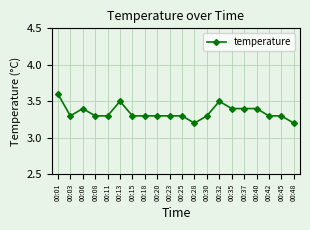

What is the difference between the second highest and minimum values?

0.3